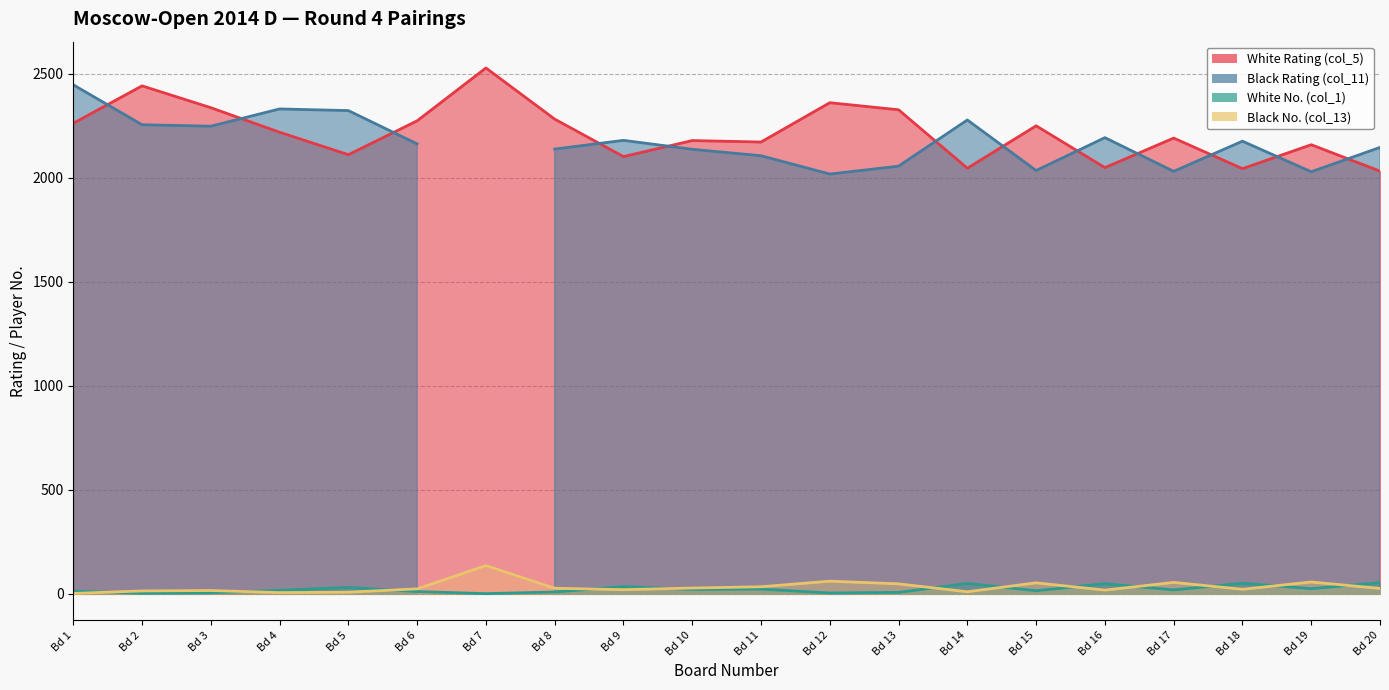

Between which two adjacent categories do Black No. (col_13) and White No. (col_1) first intersect?

Bd 1 and Bd 2